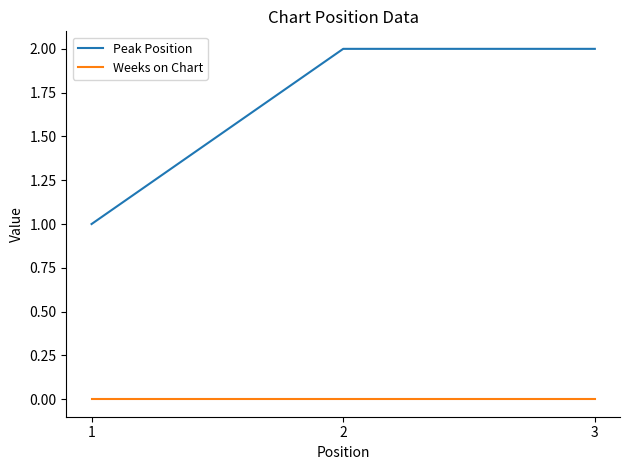

At how many categories does at least one series exceed 0?

3